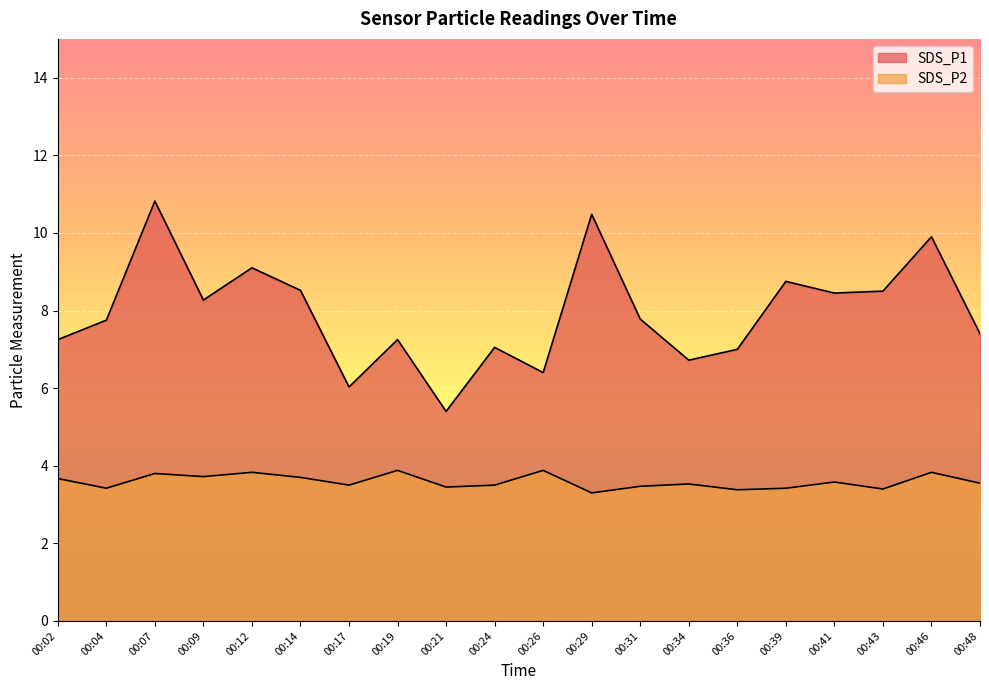

Rank the series at 00:34 from lowest to highest value.

SDS_P2, SDS_P1